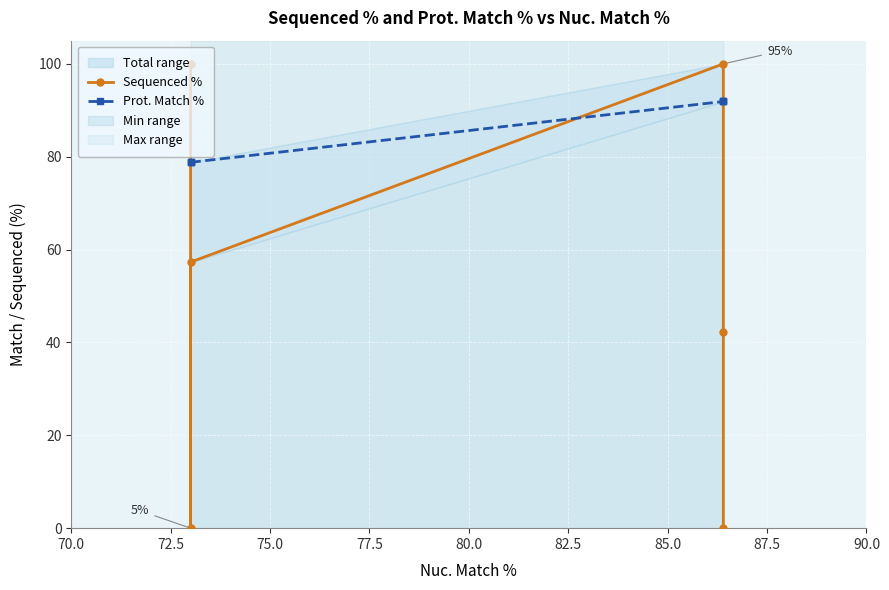

How many interior local valleys does the Sequenced % series have?

1